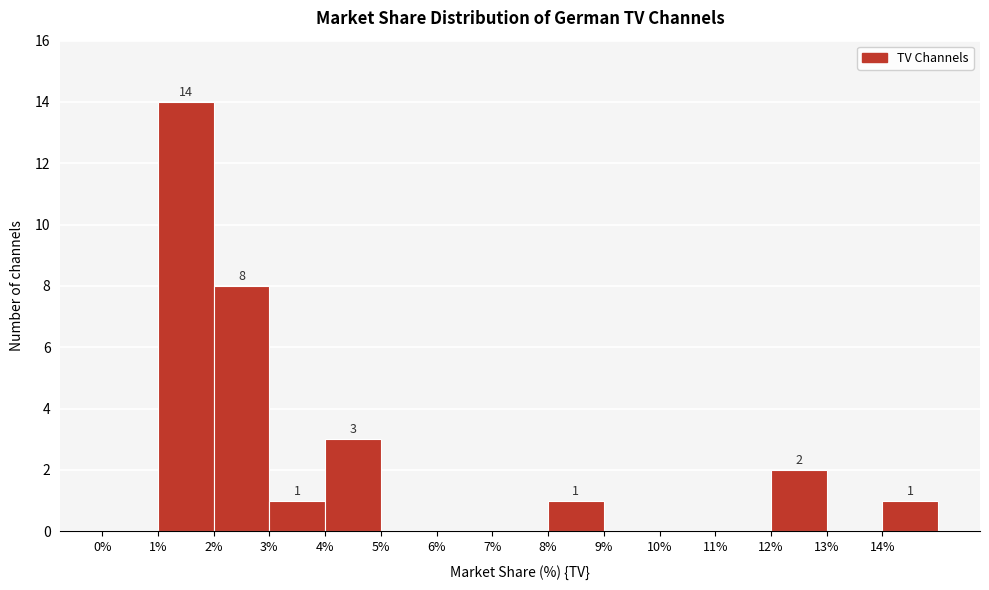

Over which range of the x-axis is the bar tallest?

1 to 2